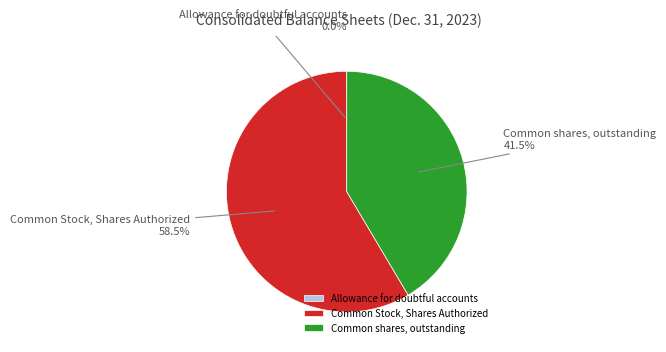

What is the ratio of the value at Common shares, outstanding to the value at Common Stock, Shares Authorized?

0.7